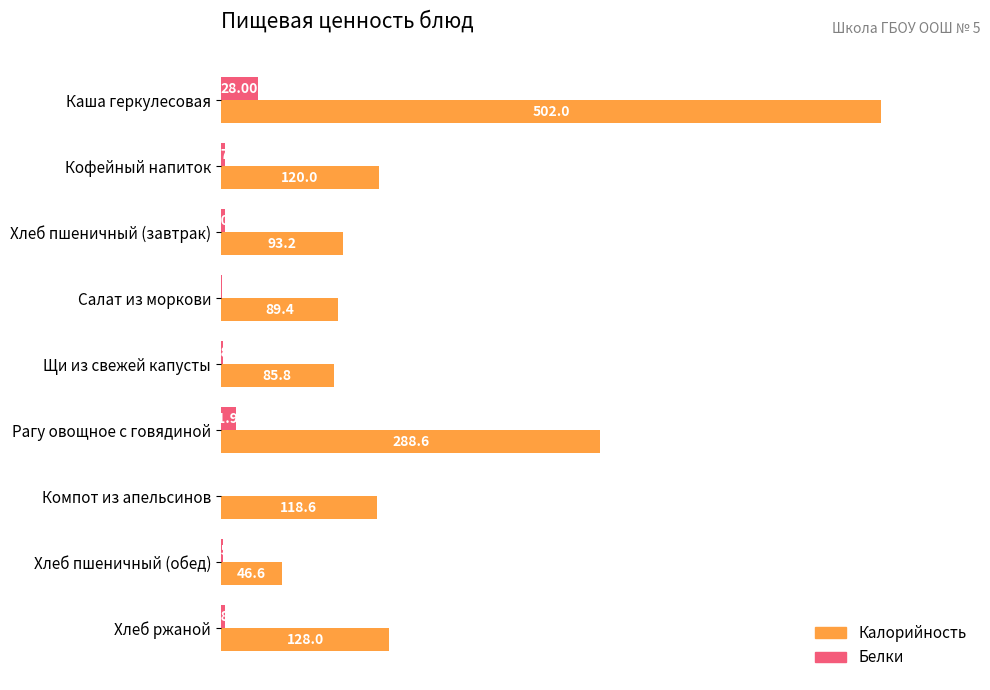

What is the average value of the Белки series?

5.9